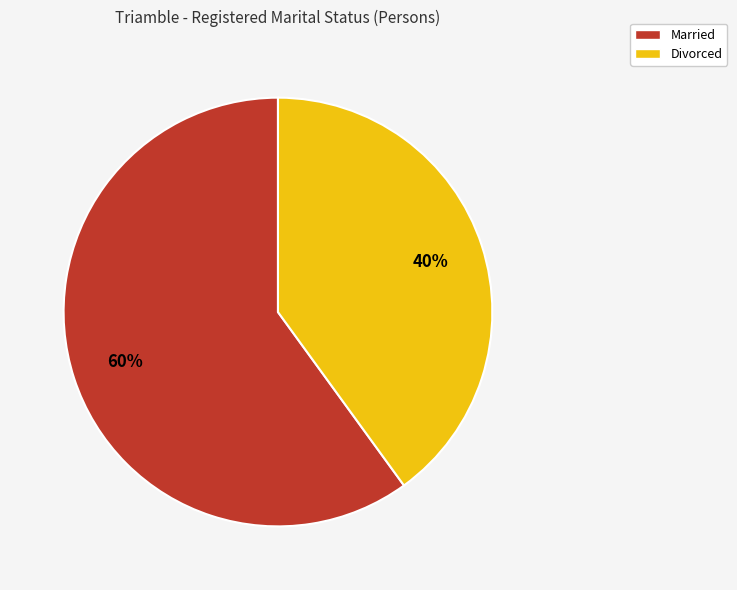

To the nearest percent, what is the difference between the largest and smallest slice percentages?

20%